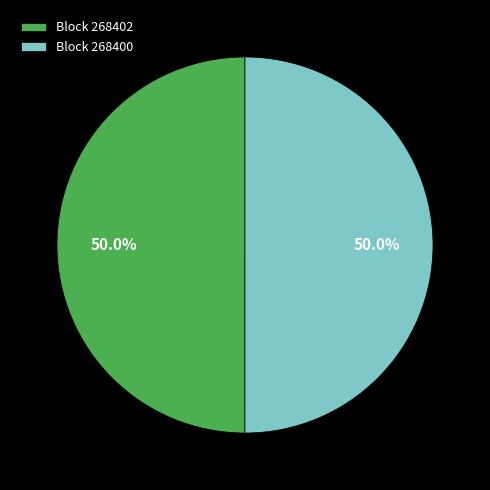

Count the number of slices in the pie.

2